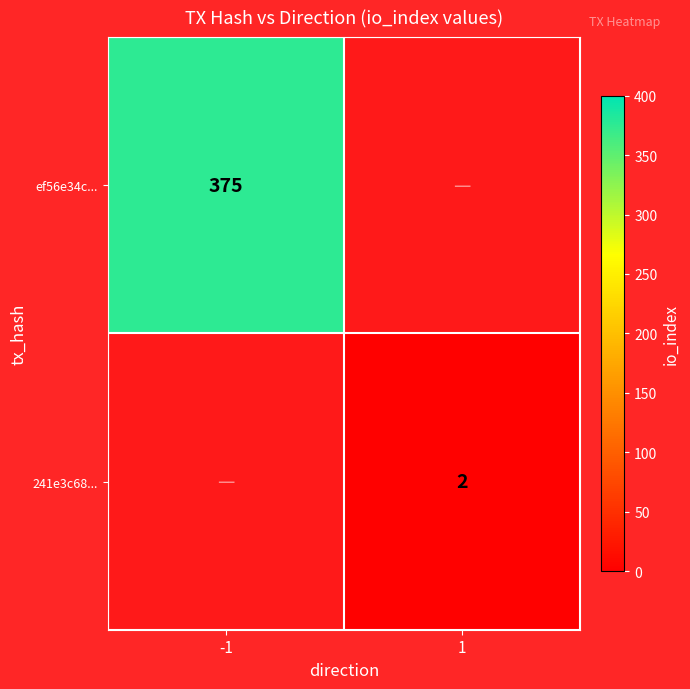

How many positive values does the 241e3c68... series have?

1